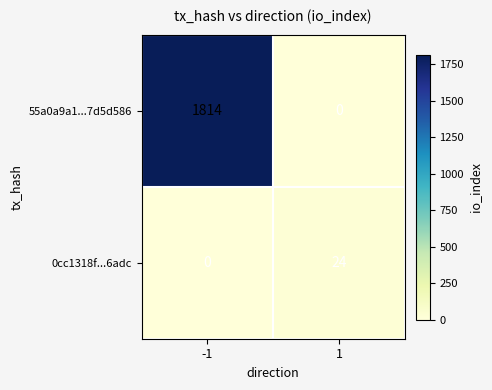

List the series in order of their overall mean, lowest first.

0cc1318f...6adc, 55a0a9a1...7d5d586